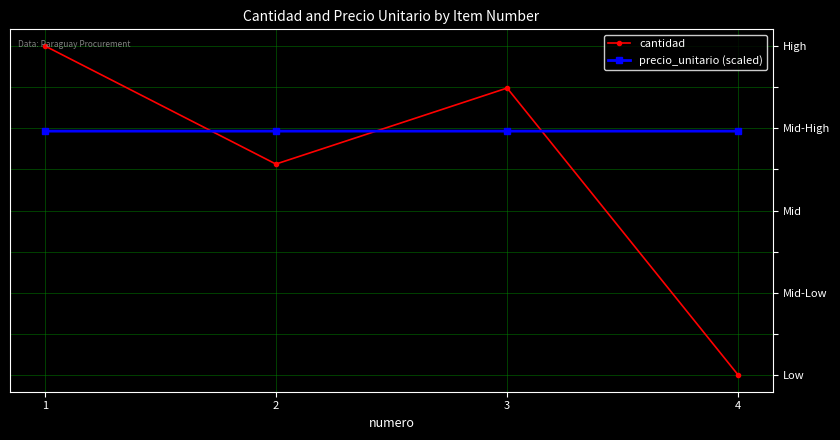

Reading left to right, transcribe all the data shown in this chart.

cantidad: 2200.0	1500.0	1950.0	250.0
precio_unitario (scaled): 1694.9	1694.9	1694.9	1694.9